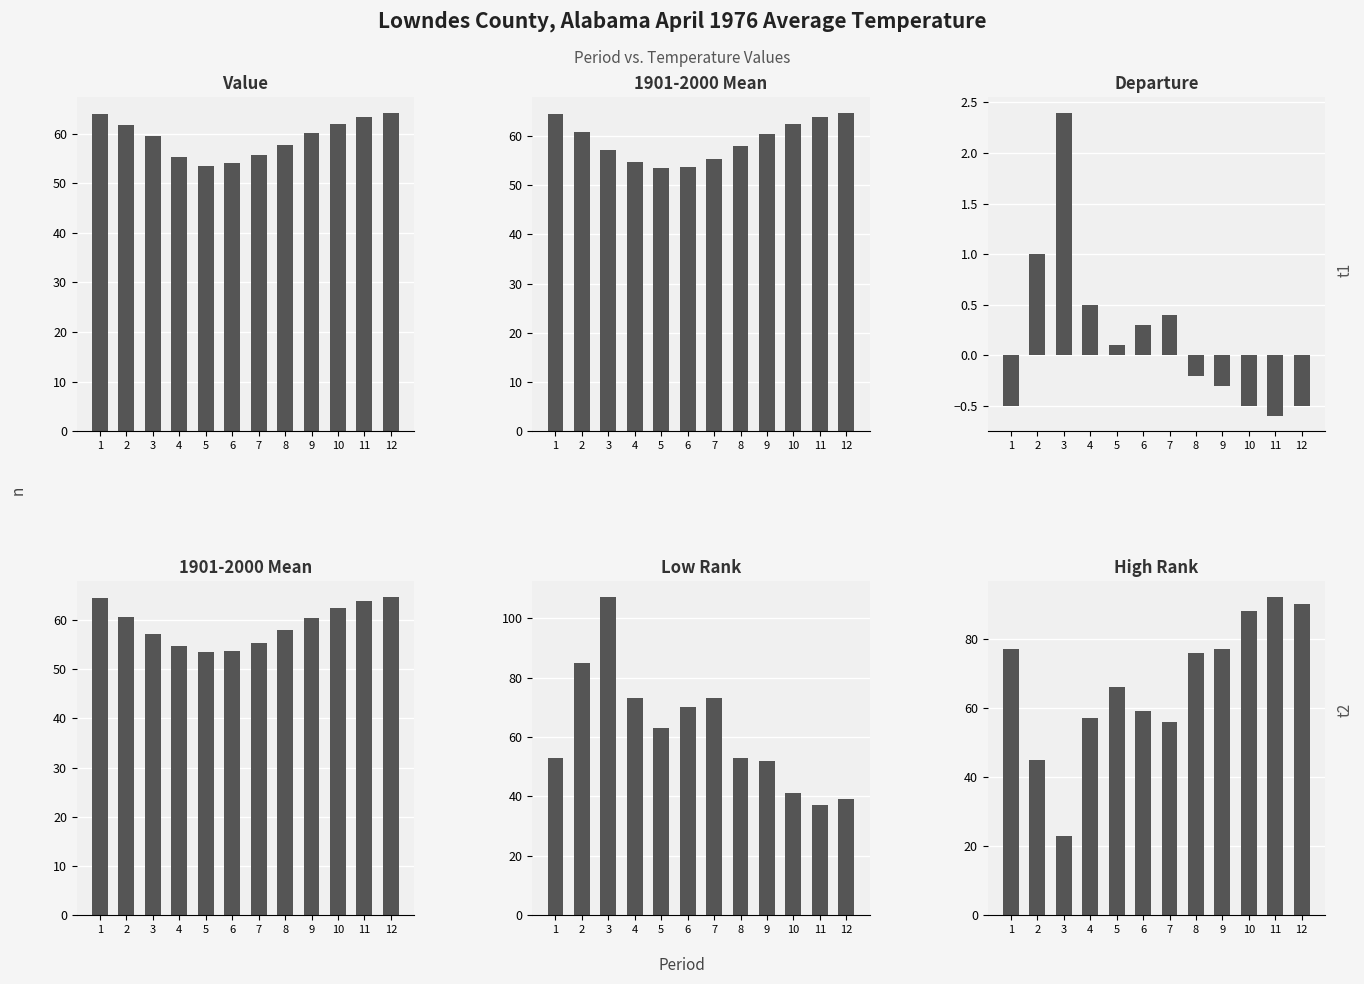

How many series are shown in this chart?

5